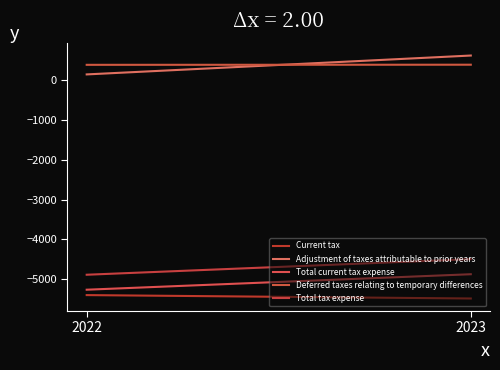

Which series has the largest range (max minus min)?

Adjustment of taxes attributable to prior years